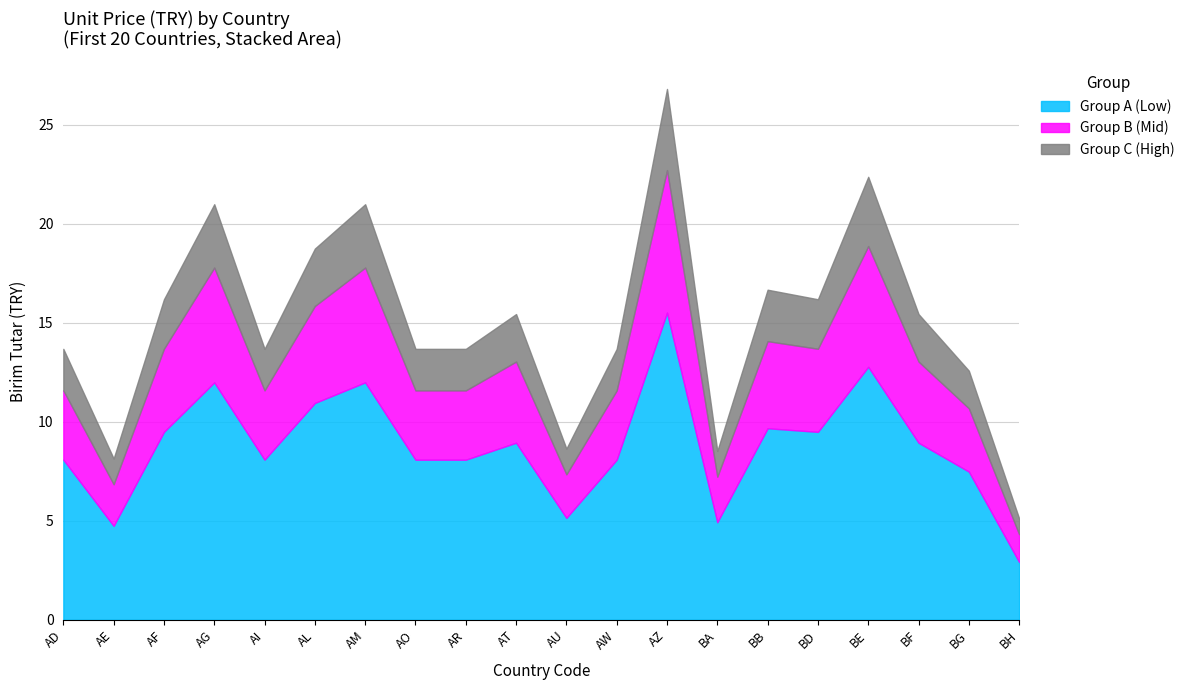

True or false: Group B (Mid) and Group C (High) cross at least once.

False